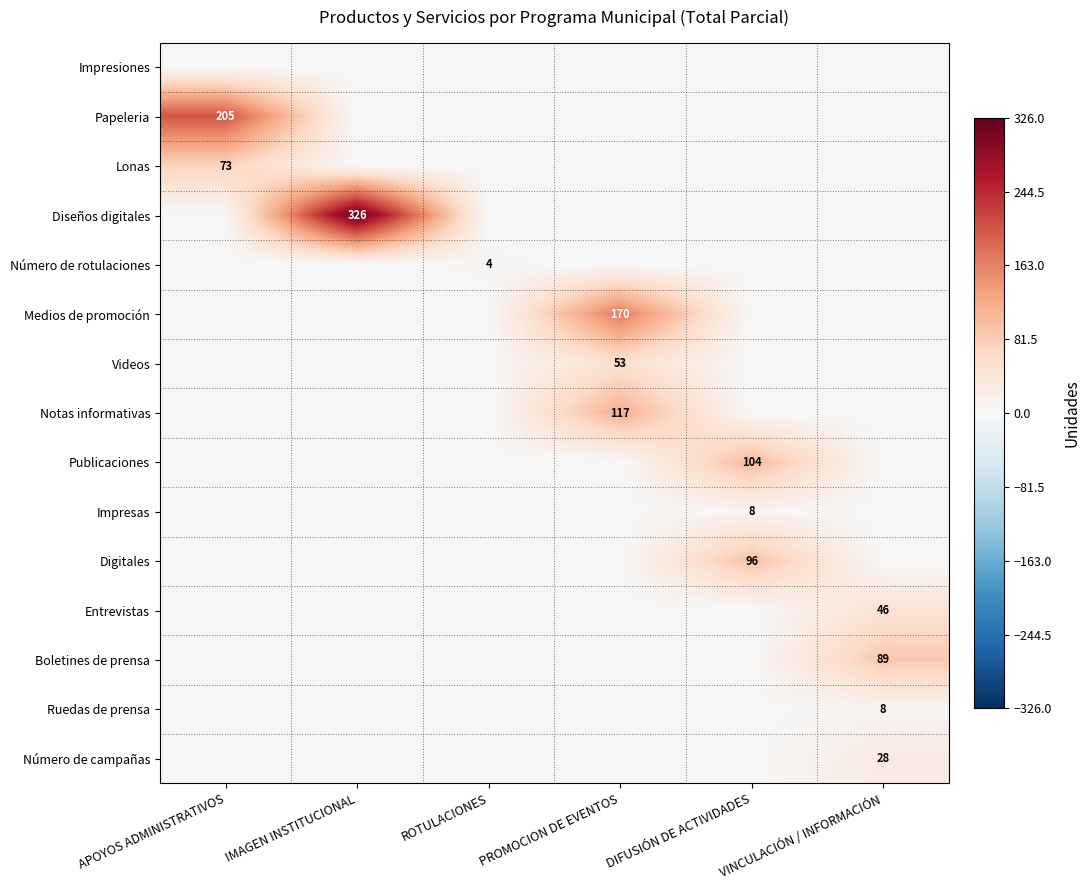

What is the total value across all series at PROMOCION DE EVENTOS?

340